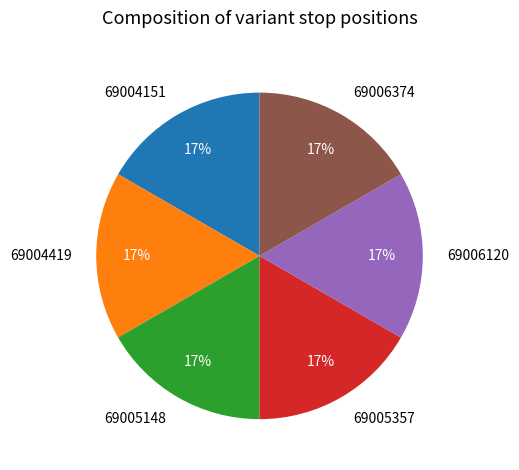

To the nearest percent, what is the average slice percentage?

17%